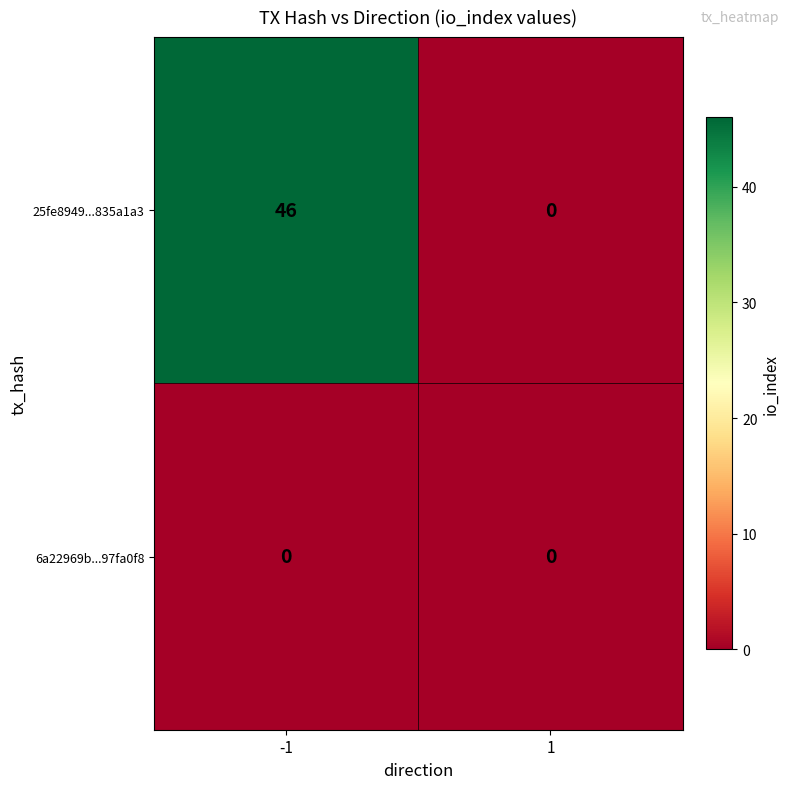

At which category is the sum across all series the highest?

-1